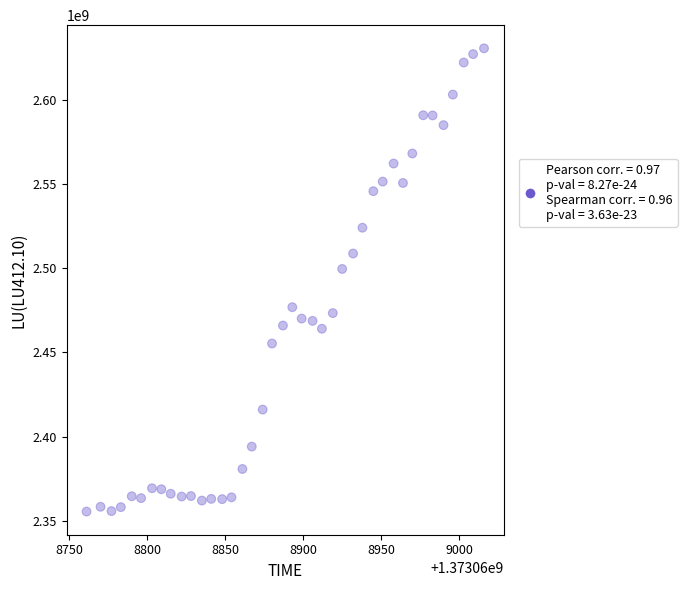

What Y value in the scatter plot is closest to 2493024685?

2499558308